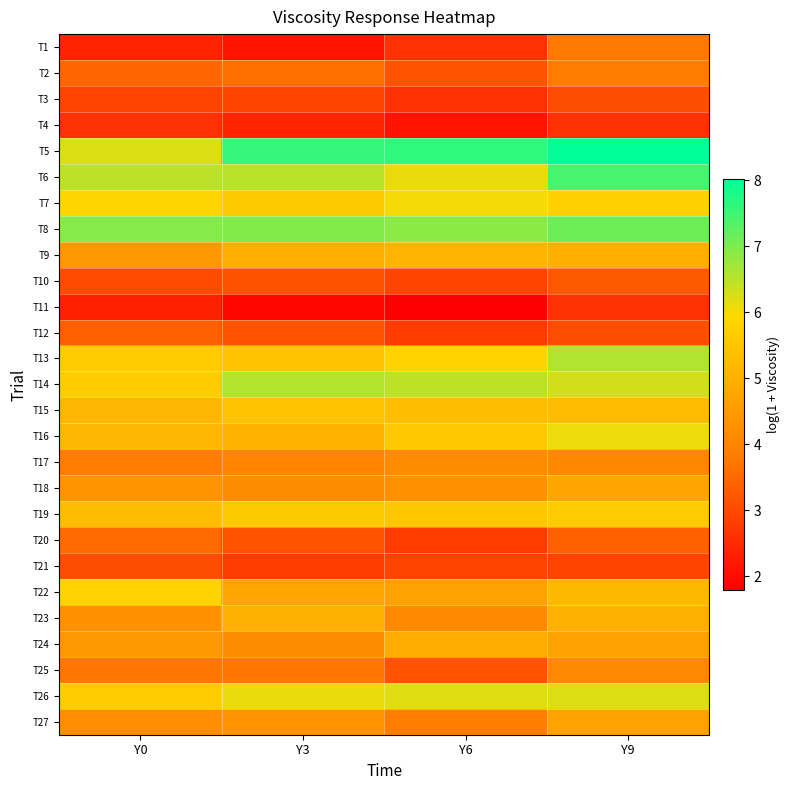

Reading right to left, what are all the values shown in this chart?

T1: Y9=3.7	Y6=2.6	Y3=2.1	Y0=2.4
T2: Y9=3.8	Y6=3.2	Y3=3.6	Y0=3.4
T3: Y9=3.0	Y6=2.6	Y3=2.9	Y0=2.9
T4: Y9=2.6	Y6=2.1	Y3=2.4	Y0=2.6
T5: Y9=8.0	Y6=7.6	Y3=7.6	Y0=6.2
T6: Y9=7.4	Y6=6.1	Y3=6.5	Y0=6.5
T7: Y9=5.8	Y6=6.0	Y3=5.6	Y0=5.8
T8: Y9=7.1	Y6=6.9	Y3=7.0	Y0=6.9
T9: Y9=5.0	Y6=5.1	Y3=5.0	Y0=4.4
T10: Y9=3.3	Y6=2.9	Y3=3.1	Y0=3.0
T11: Y9=2.6	Y6=1.8	Y3=1.9	Y0=2.3
T12: Y9=3.0	Y6=2.8	Y3=3.2	Y0=3.3
T13: Y9=6.6	Y6=5.8	Y3=5.5	Y0=5.6
T14: Y9=6.3	Y6=6.5	Y3=6.6	Y0=5.6
T15: Y9=5.3	Y6=5.4	Y3=5.5	Y0=5.2
T16: Y9=6.1	Y6=5.6	Y3=5.0	Y0=5.2
T17: Y9=4.1	Y6=4.2	Y3=4.0	Y0=3.8
T18: Y9=4.7	Y6=4.3	Y3=4.2	Y0=4.4
T19: Y9=5.6	Y6=5.5	Y3=5.6	Y0=5.3
T20: Y9=3.3	Y6=2.8	Y3=3.2	Y0=3.5
T21: Y9=2.9	Y6=2.9	Y3=2.8	Y0=3.0
T22: Y9=5.2	Y6=4.7	Y3=4.8	Y0=5.8
T23: Y9=5.0	Y6=4.1	Y3=5.0	Y0=4.3
T24: Y9=4.7	Y6=4.9	Y3=4.2	Y0=4.4
T25: Y9=4.1	Y6=3.2	Y3=3.7	Y0=3.7
T26: Y9=6.2	Y6=6.2	Y3=6.1	Y0=5.7
T27: Y9=4.7	Y6=3.8	Y3=4.4	Y0=4.2